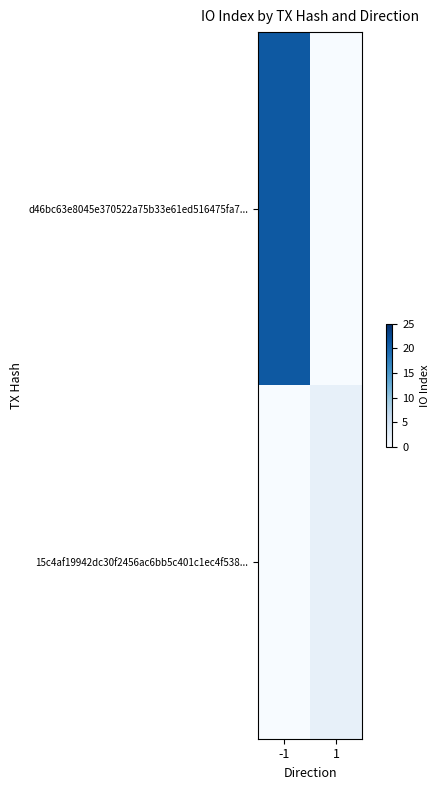

Which label corresponds to the smallest value in the chart?

1